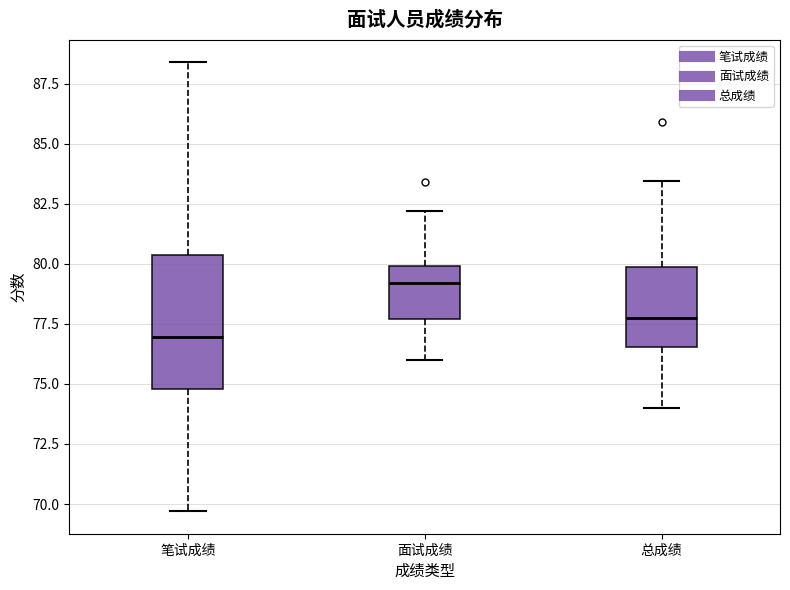

Reading left to right, transcribe this box plot: for each box, give where its median line is, the range the box spans, and where its two whiskers end, as read against the y-axis. The values are not printed on the chart, so give them approximately, as read against the axis.

笔试成绩: median 77.0, box 75.0 to 80.5, whiskers 69.5 to 88.5
面试成绩: median 79.0, box 77.5 to 80.0, whiskers 76.0 to 82.0
总成绩: median 77.5, box 76.5 to 80.0, whiskers 74.0 to 83.5